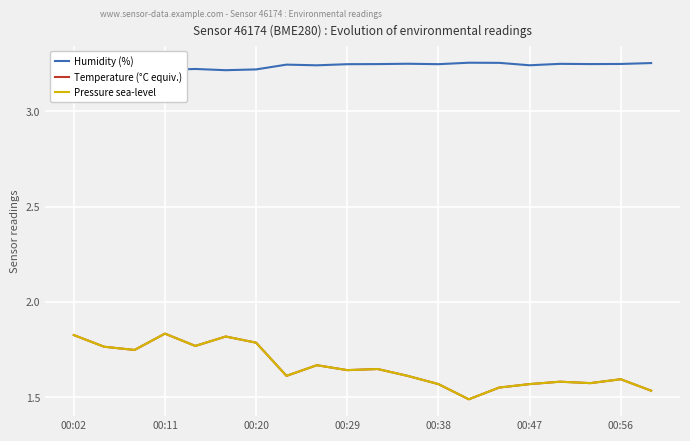

Reading left to right, extract all data points from this chart.

Humidity (%): 3.2	3.2	3.2	3.2	3.2	3.2	3.2	3.2	3.2	3.2	3.2	3.2	3.2	3.3	3.3	3.2	3.2	3.2	3.2	3.3
Temperature (°C equiv.): 1.8	1.8	1.7	1.8	1.8	1.8	1.8	1.6	1.7	1.6	1.6	1.6	1.6	1.5	1.6	1.6	1.6	1.6	1.6	1.5
Pressure sea-level: 1.8	1.8	1.7	1.8	1.8	1.8	1.8	1.6	1.7	1.6	1.6	1.6	1.6	1.5	1.6	1.6	1.6	1.6	1.6	1.5